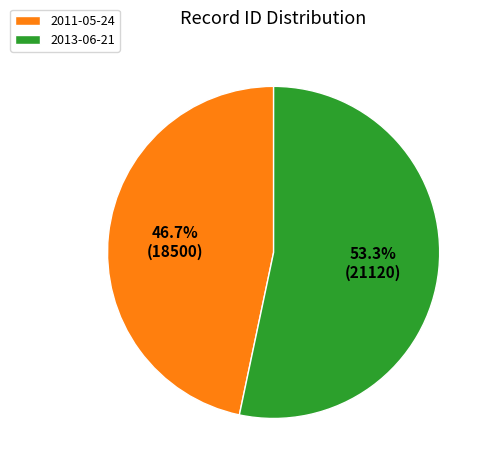

Between 2013-06-21 and 2011-05-24, which is larger?

2013-06-21